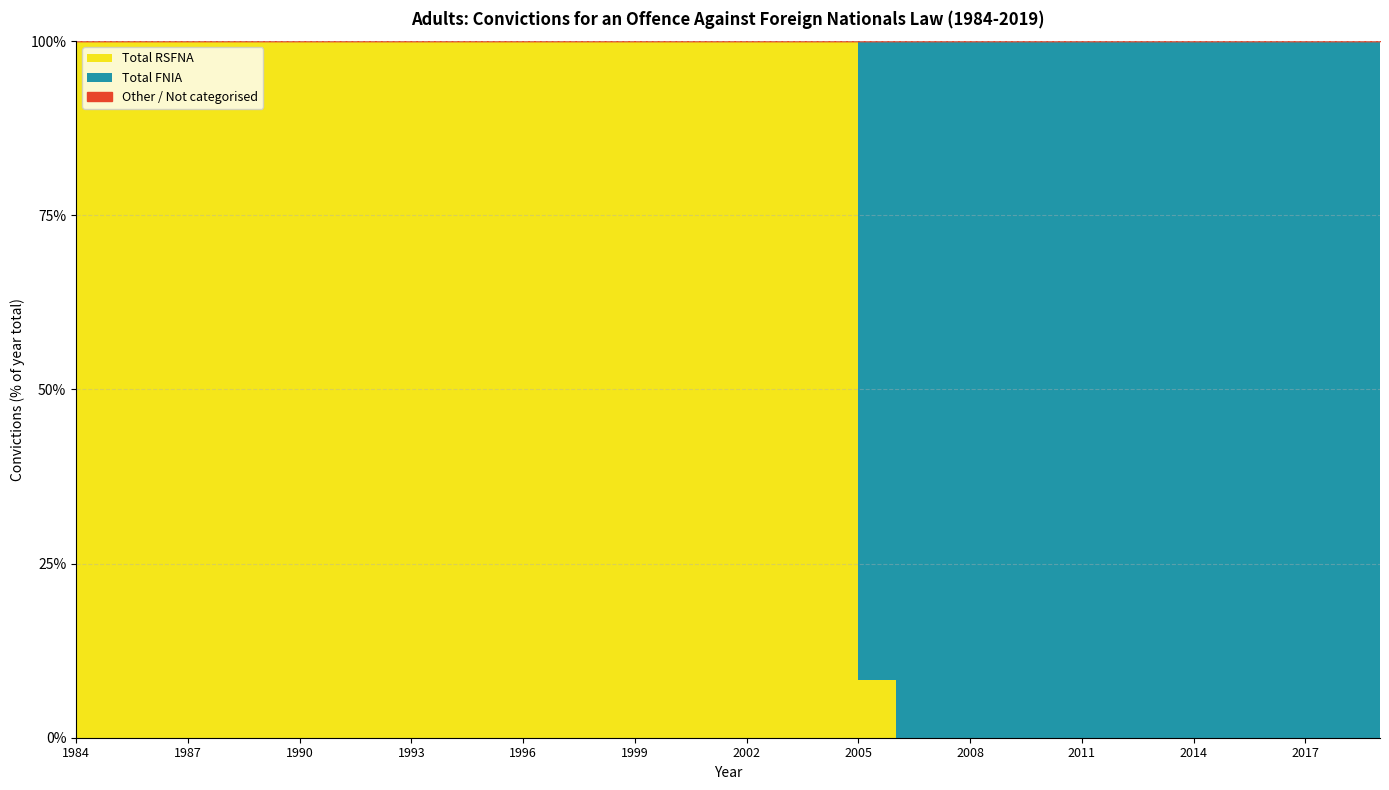

At how many categories does at least one series exceed 10?

36